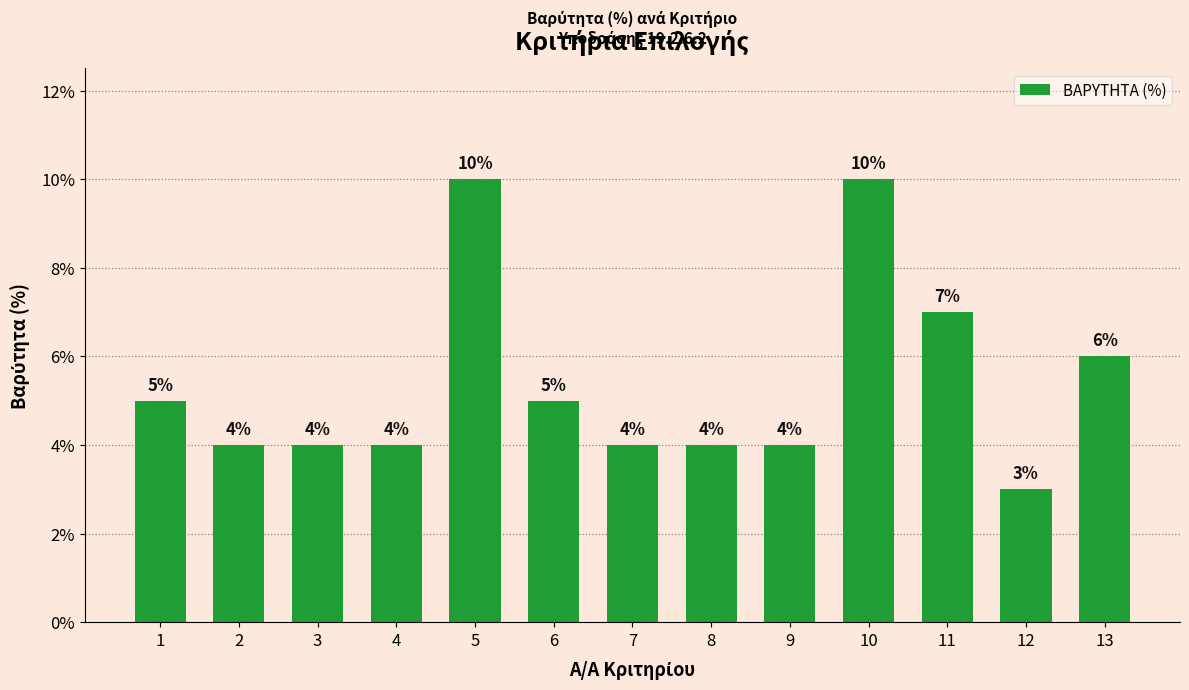

What is the value of the 11th bar from the left?

7